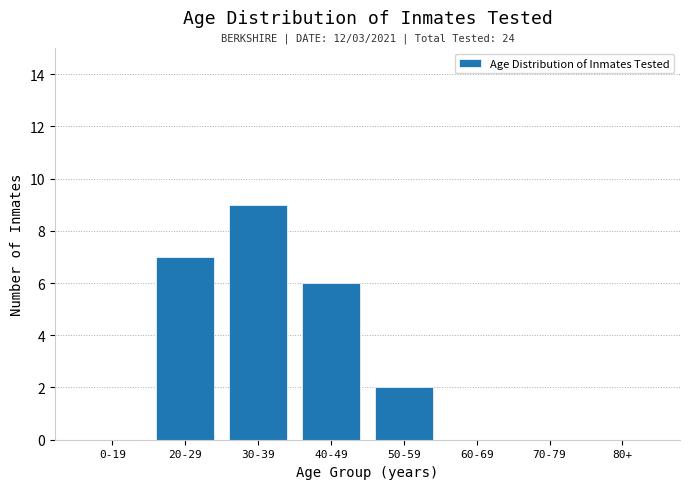

Reading left to right, list all the values displayed in this chart.

0-19=0	20-29=7	30-39=9	40-49=6	50-59=2	60-69=0	70-79=0	80+=0